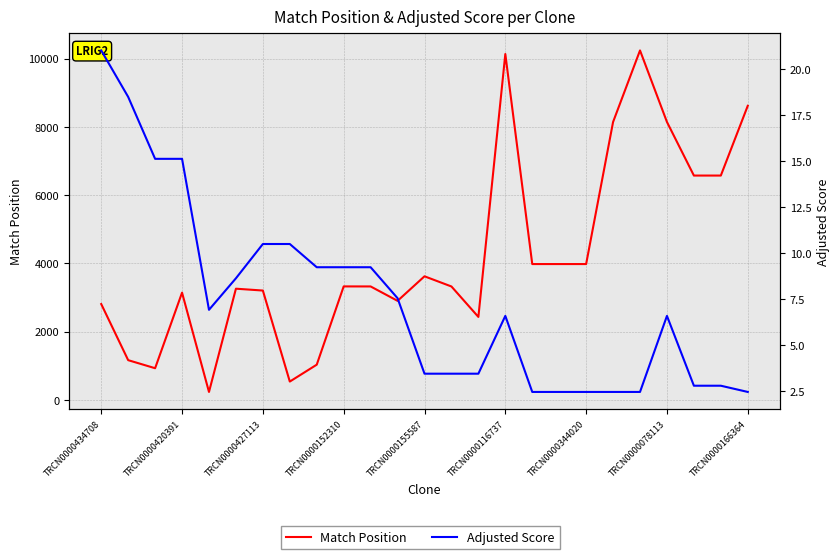

What is the sum of all Adjusted Score values?

185.6